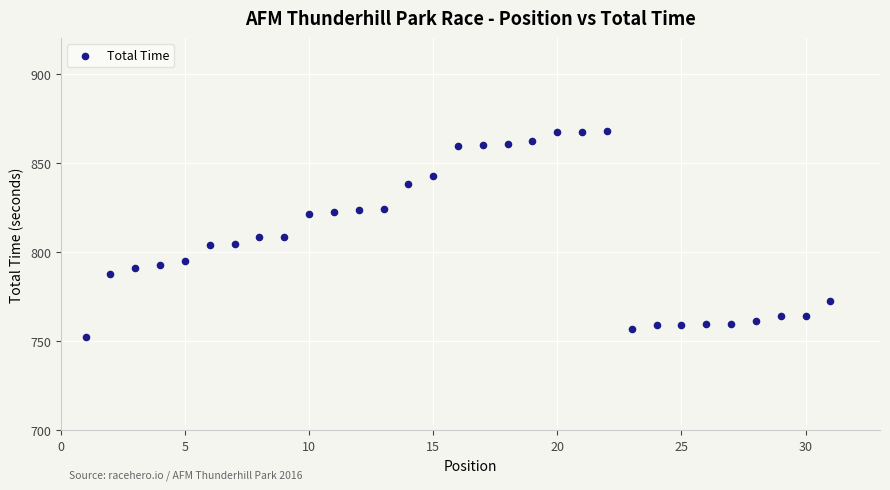

What is the range of X values (max minus min)?

30.0